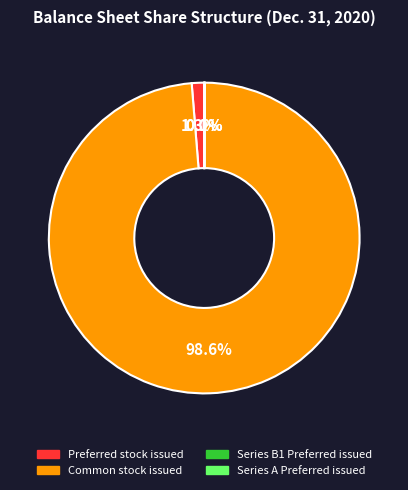

What is the largest slice in the pie chart?

Common stock issued